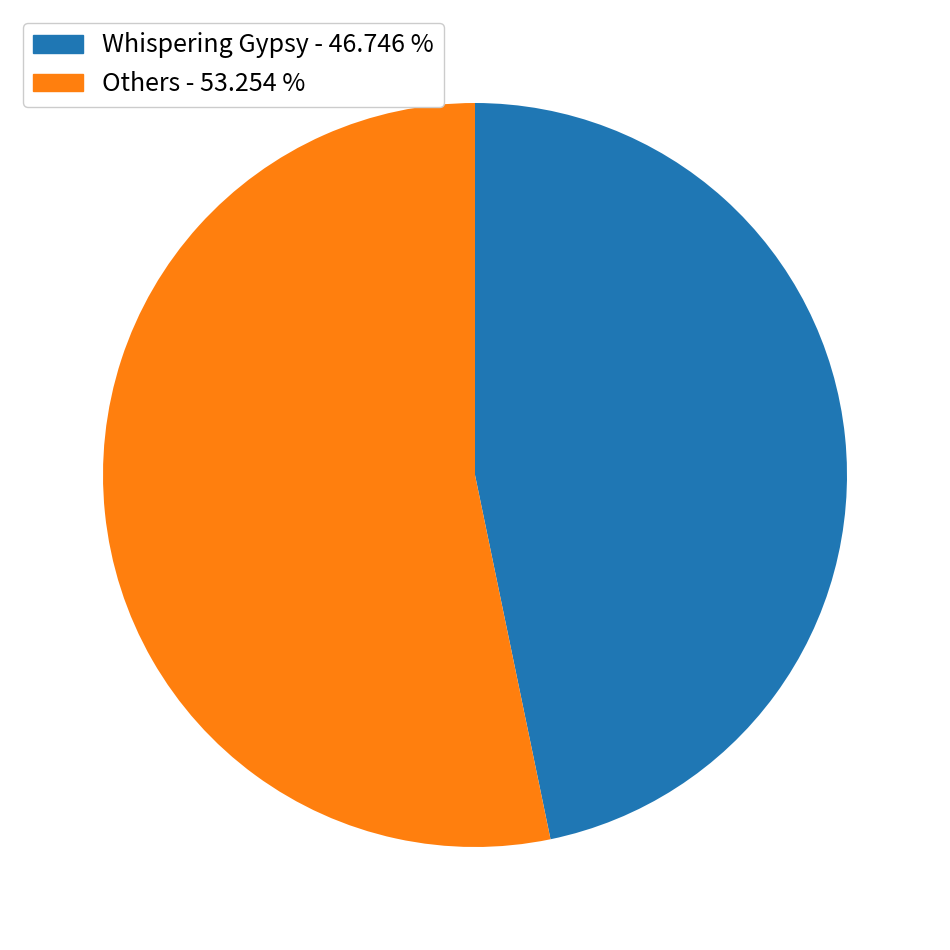

Is there any slice that represents more than half of the pie?

Yes